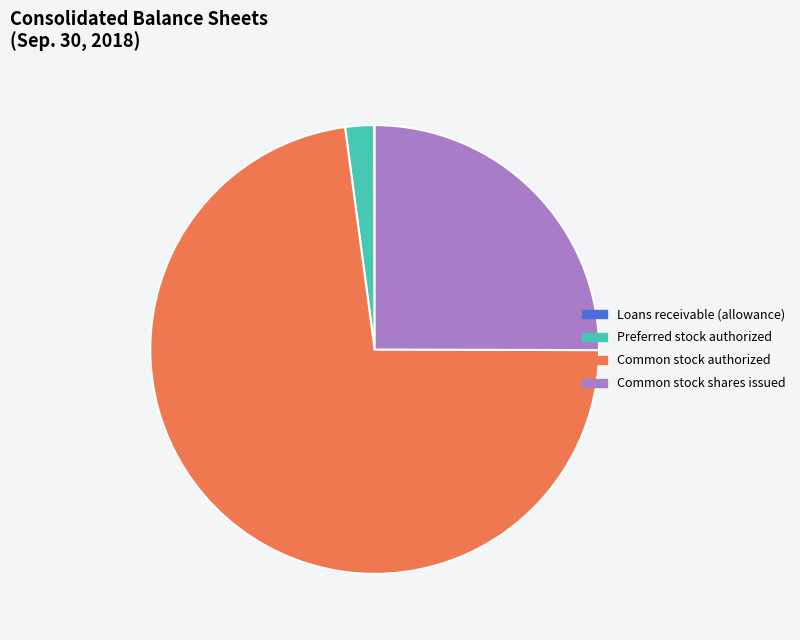

Which category accounts for the majority?

Common stock authorized